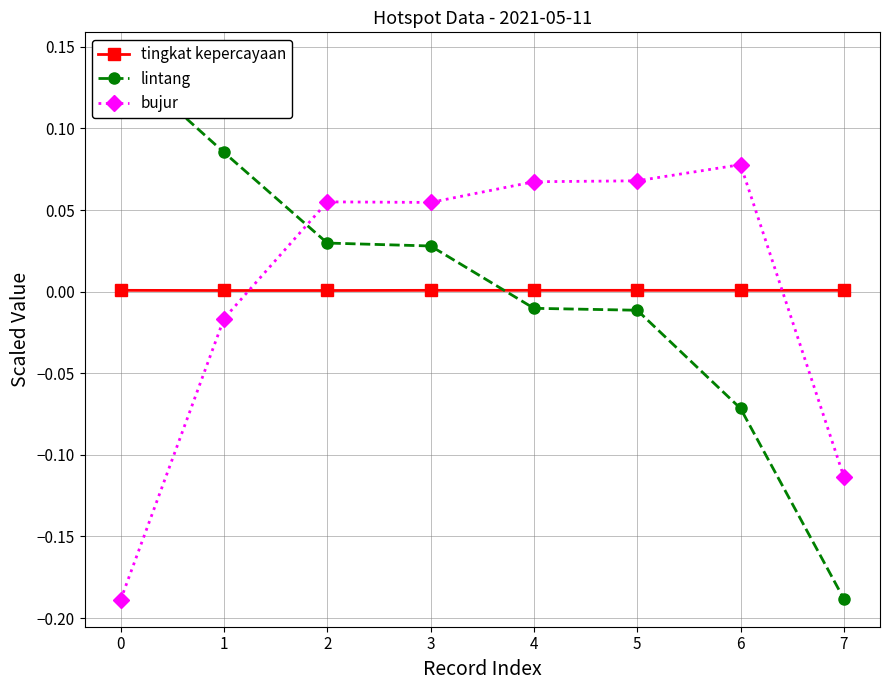

How many interior local valleys does the bujur series have?

1